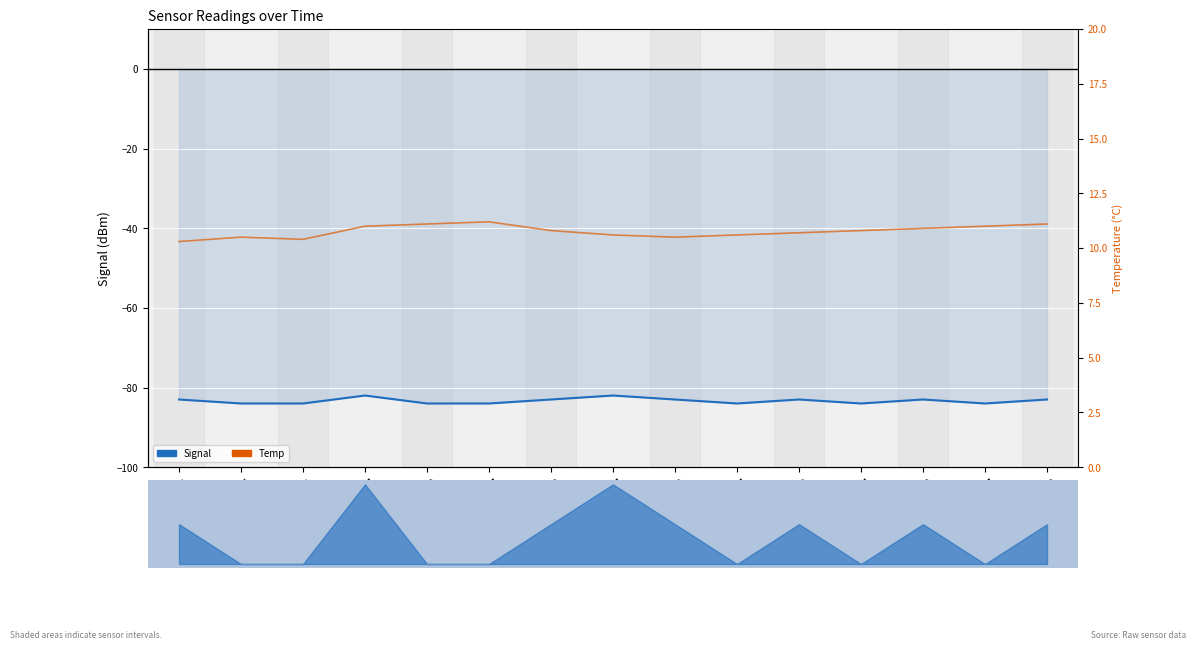

What is the label of the 3rd point from the right?

03:02